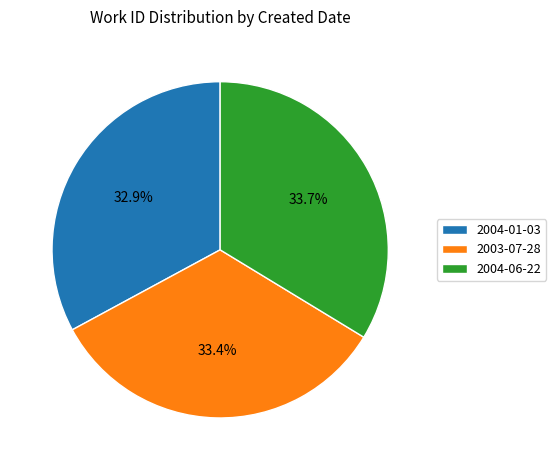

How many segments does this pie chart have?

3